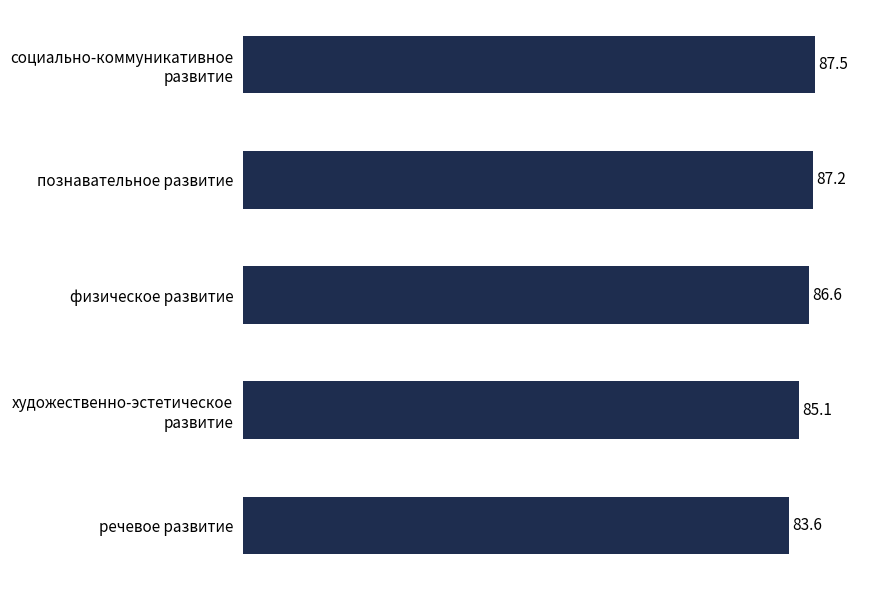

Reading bottom to top, extract all data points from this chart.

83.6	85.1	86.6	87.2	87.5